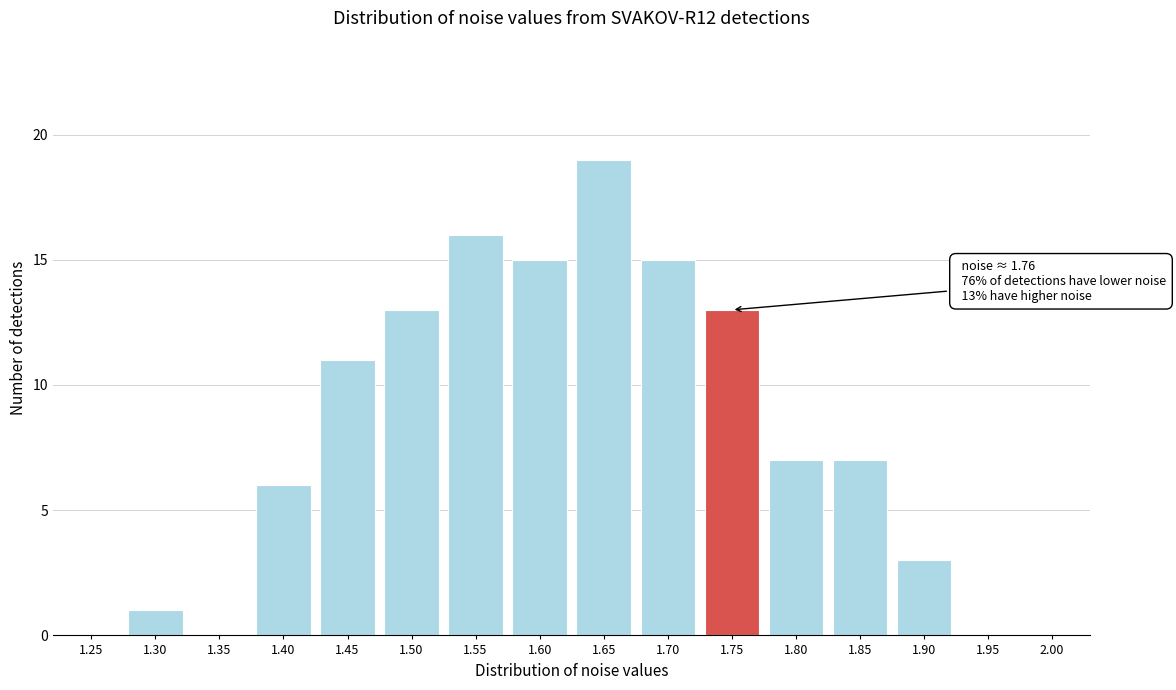

Reading right to left, extract all data points from this chart.

2.00=0	1.95=0	1.90=3	1.85=7	1.80=7	1.75=13	1.70=15	1.65=19	1.60=15	1.55=16	1.50=13	1.45=11	1.40=6	1.35=0	1.30=1	1.25=0